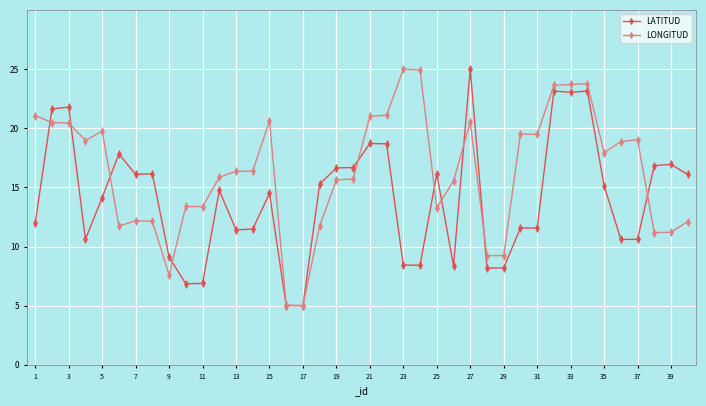

Which series has the largest total across all categories?

LONGITUD